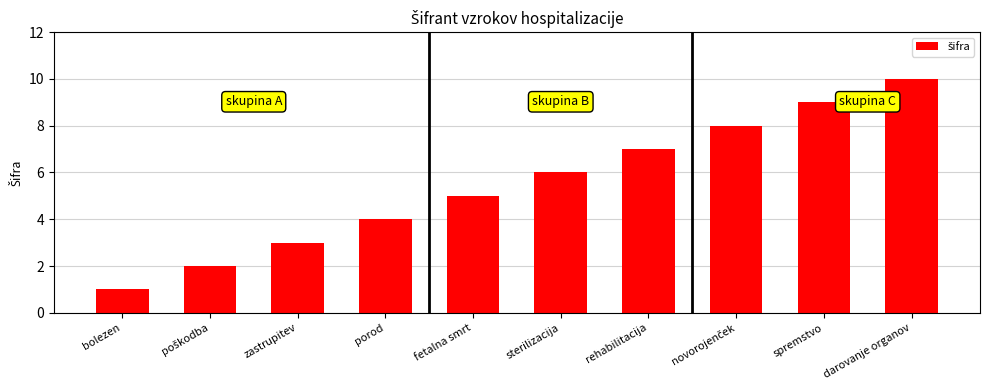

What is the smallest value displayed?

1